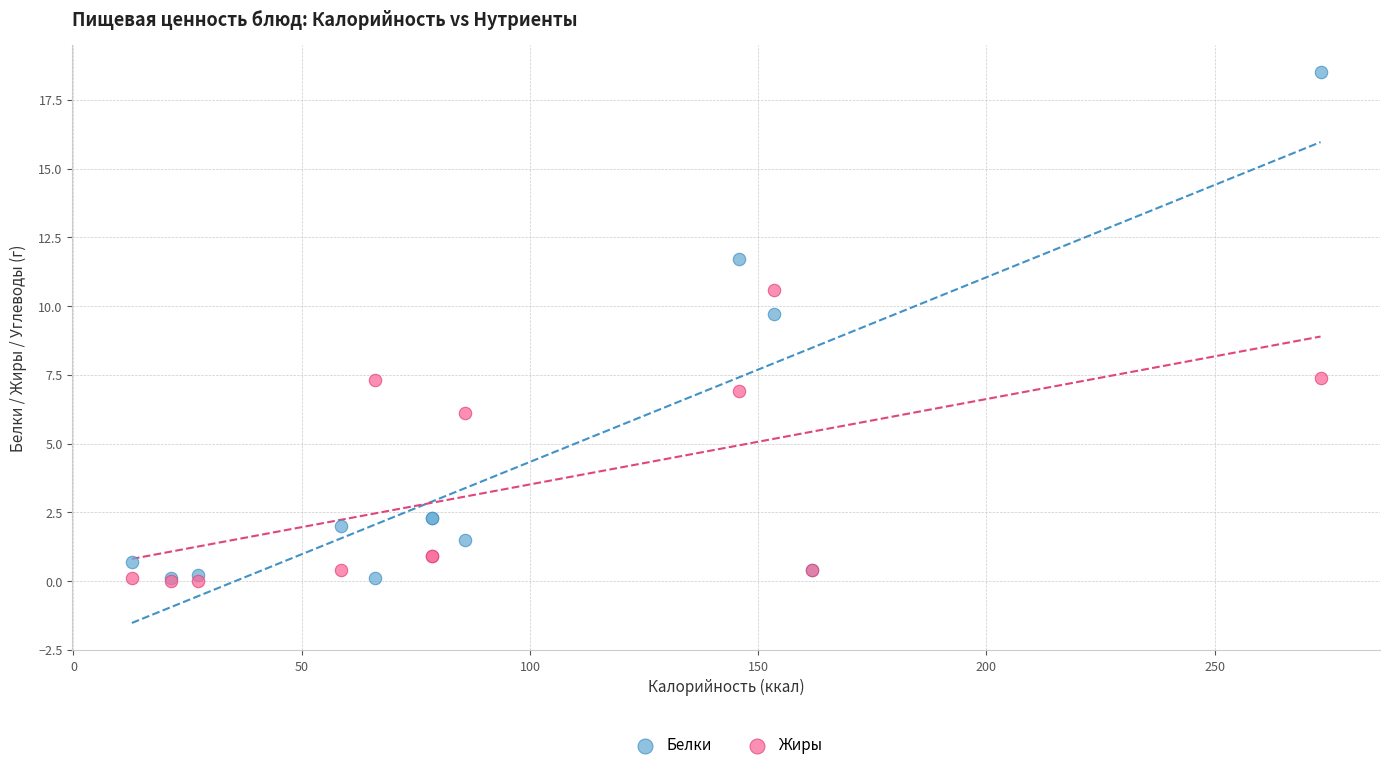

Which series contains the highest Y value?

Белки